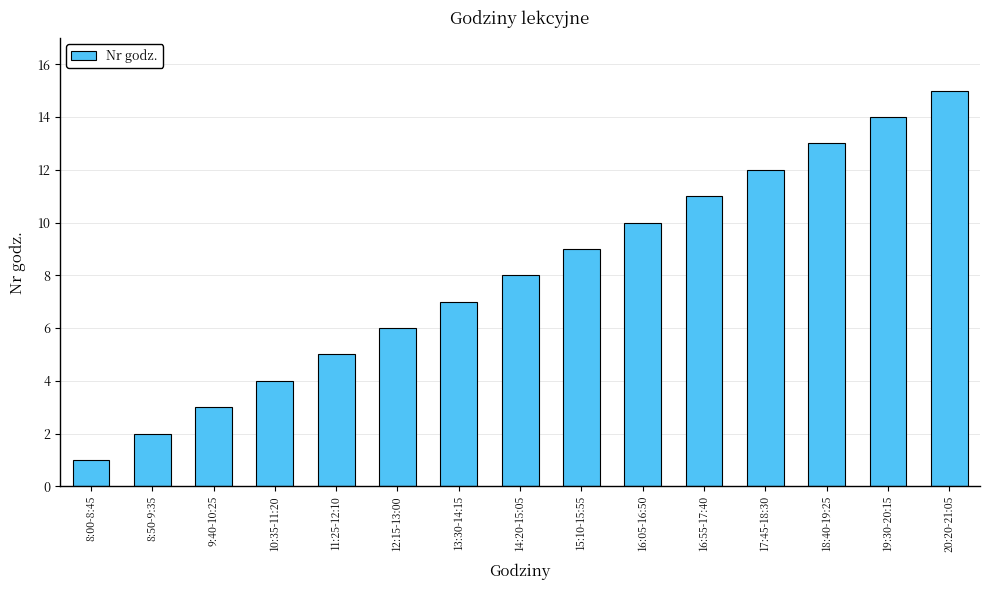

What is the sum of all values?

120